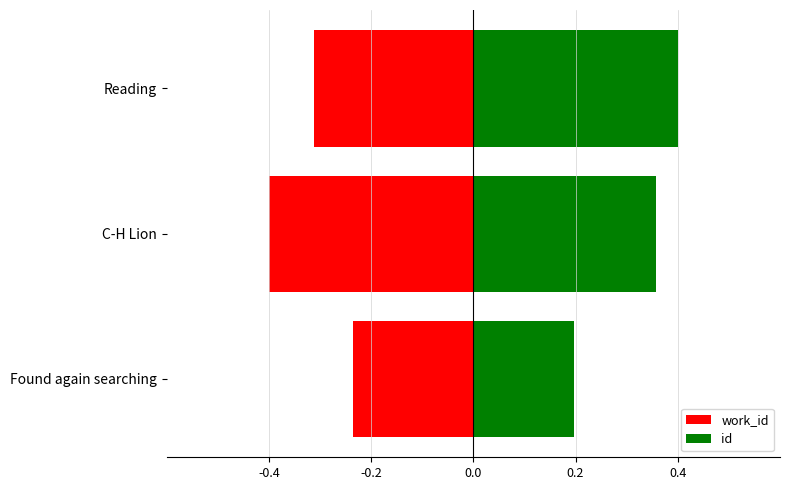

Rank the series by their average value, from highest to lowest.

id, work_id